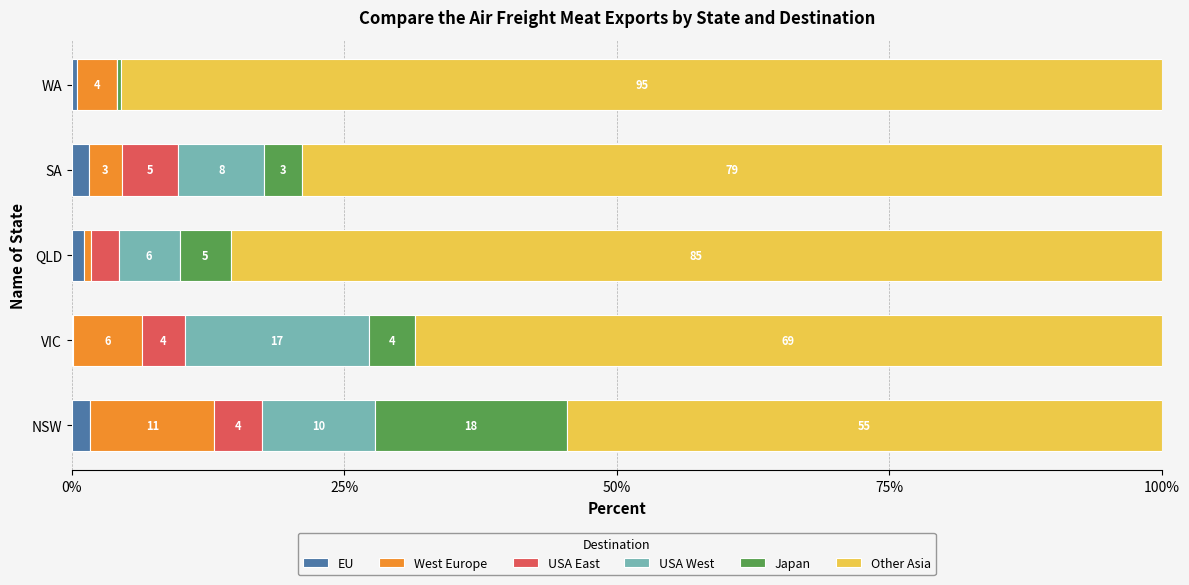

What position from the left is NSW?

1